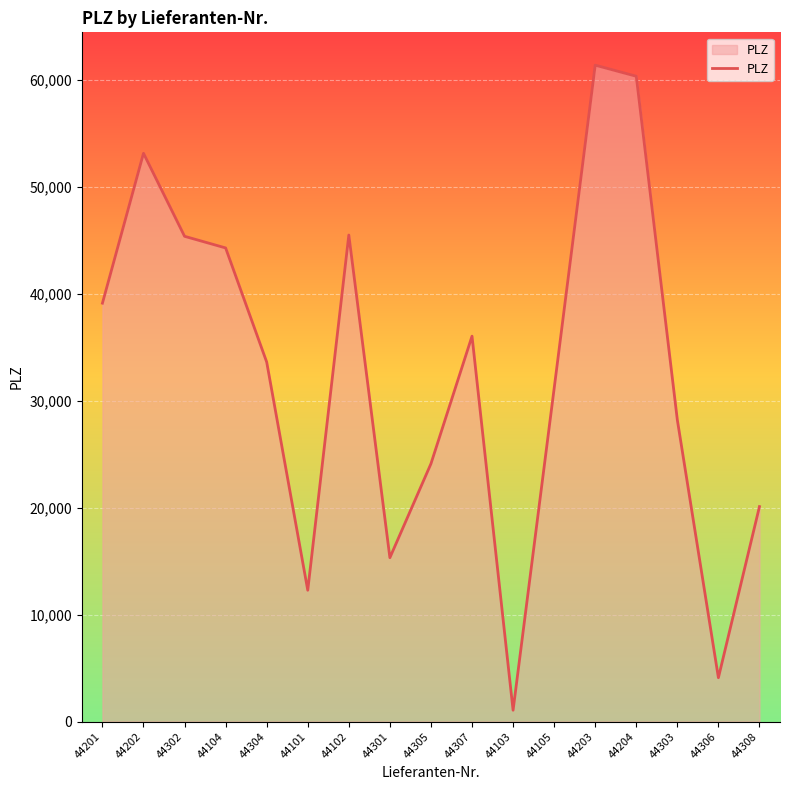

Is it true that the value at 44203 is 61348?

True